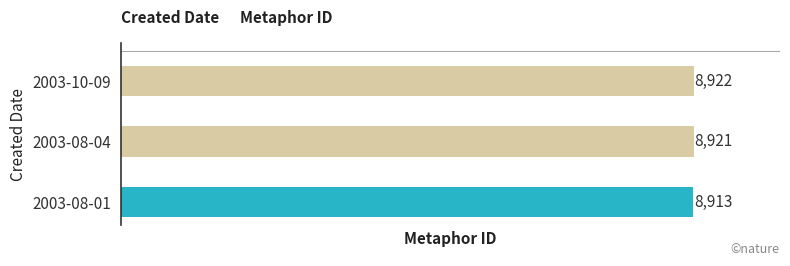

Is it true that the value at 2003-10-09 is 8922?

True